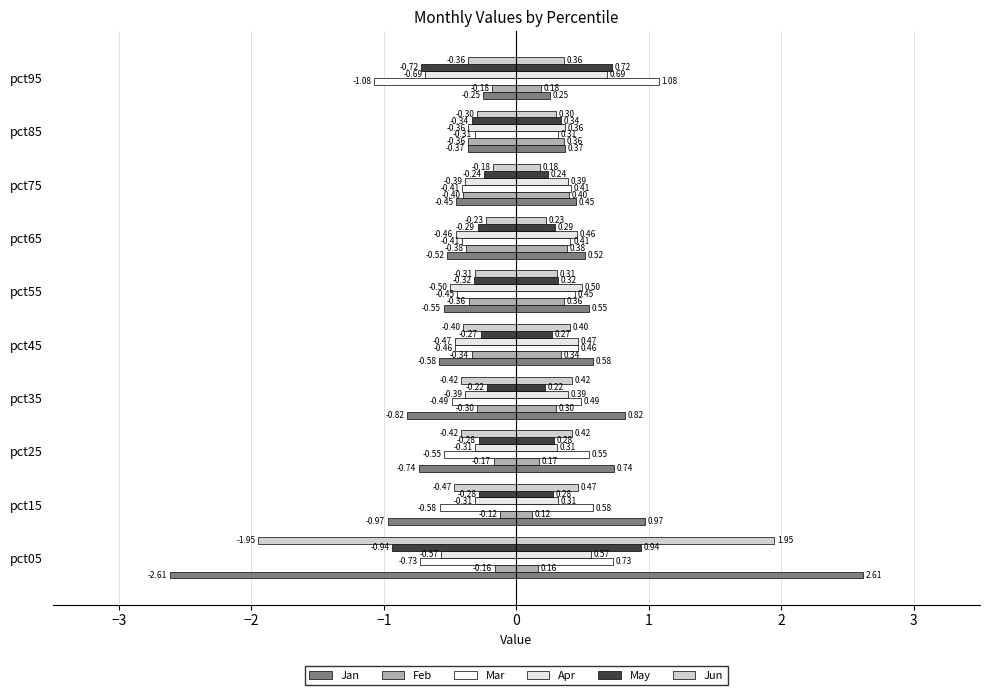

Reading left to right, transcribe all the data shown in this chart.

Jan: -2.6	-1.0	-0.7	-0.8	-0.6	-0.5	-0.5	-0.5	-0.4	-0.3
Feb: -0.2	-0.1	-0.2	-0.3	-0.3	-0.4	-0.4	-0.4	-0.4	-0.2
Mar: -0.7	-0.6	-0.5	-0.5	-0.5	-0.4	-0.4	-0.4	-0.3	-1.1
Apr: -0.6	-0.3	-0.3	-0.4	-0.5	-0.5	-0.5	-0.4	-0.4	-0.7
May: -0.9	-0.3	-0.3	-0.2	-0.3	-0.3	-0.3	-0.2	-0.3	-0.7
Jun: -1.9	-0.5	-0.4	-0.4	-0.4	-0.3	-0.2	-0.2	-0.3	-0.4